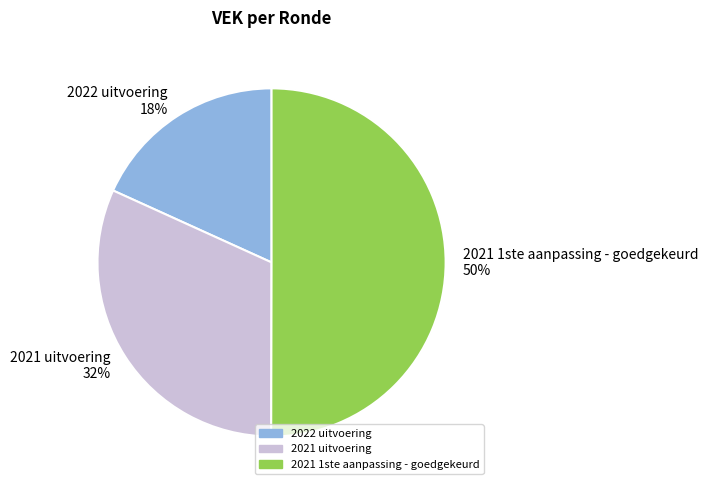

What is the ratio of the value at 2022 uitvoering to the value at 2021 1ste aanpassing - goedgekeurd?

0.4